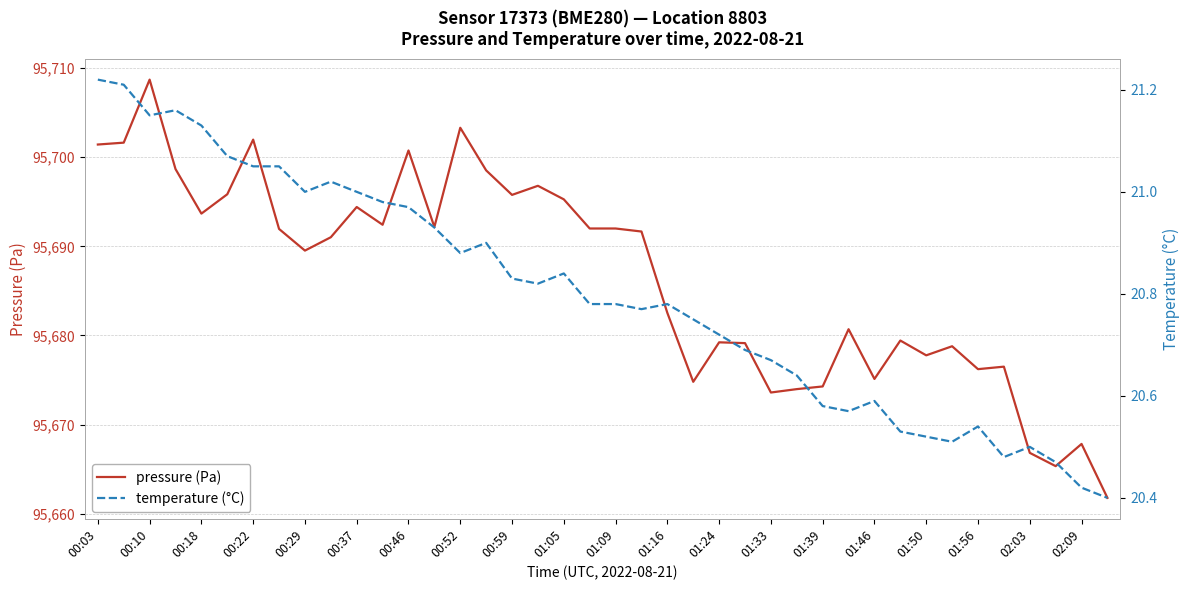

Which series has the widest spread of values?

pressure (Pa)